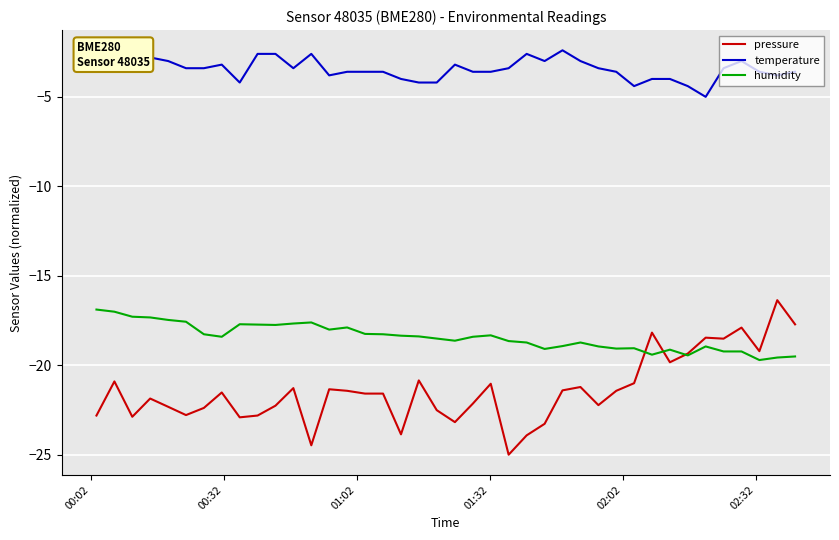

Which series has the largest total across all categories?

temperature